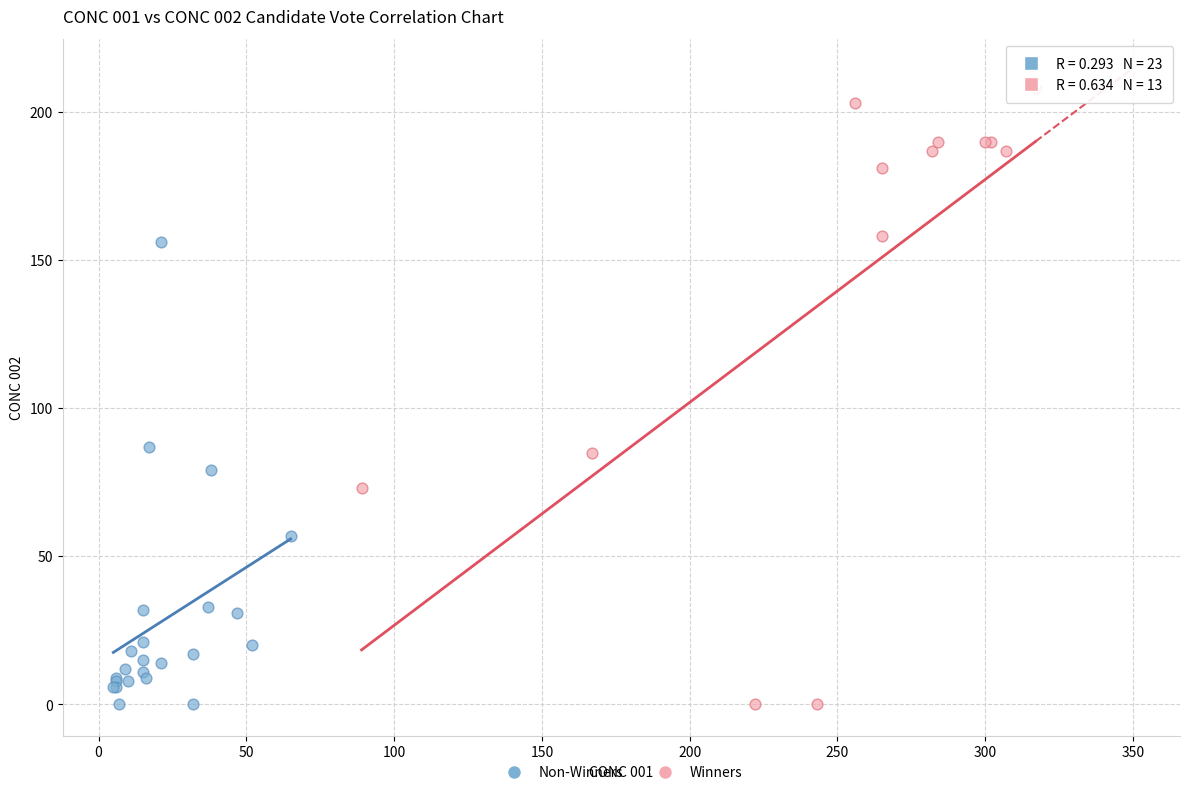

Which series has the largest Y range (max minus min)?

Winners